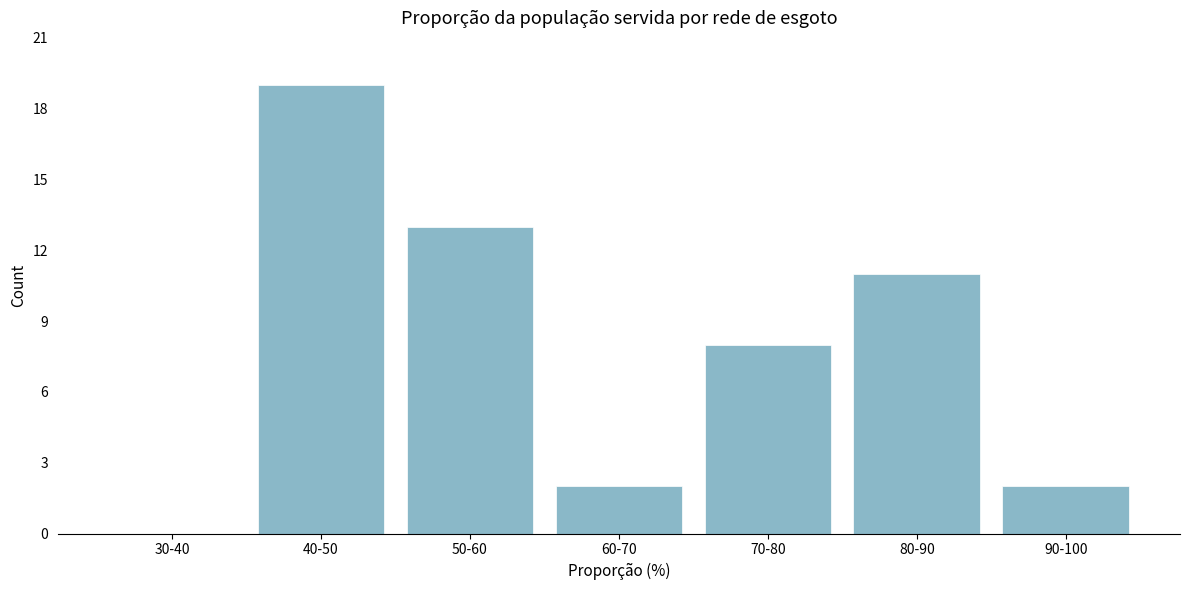

Reading left to right, extract all data points from this chart.

30-40=0	40-50=19	50-60=13	60-70=2	70-80=8	80-90=11	90-100=2